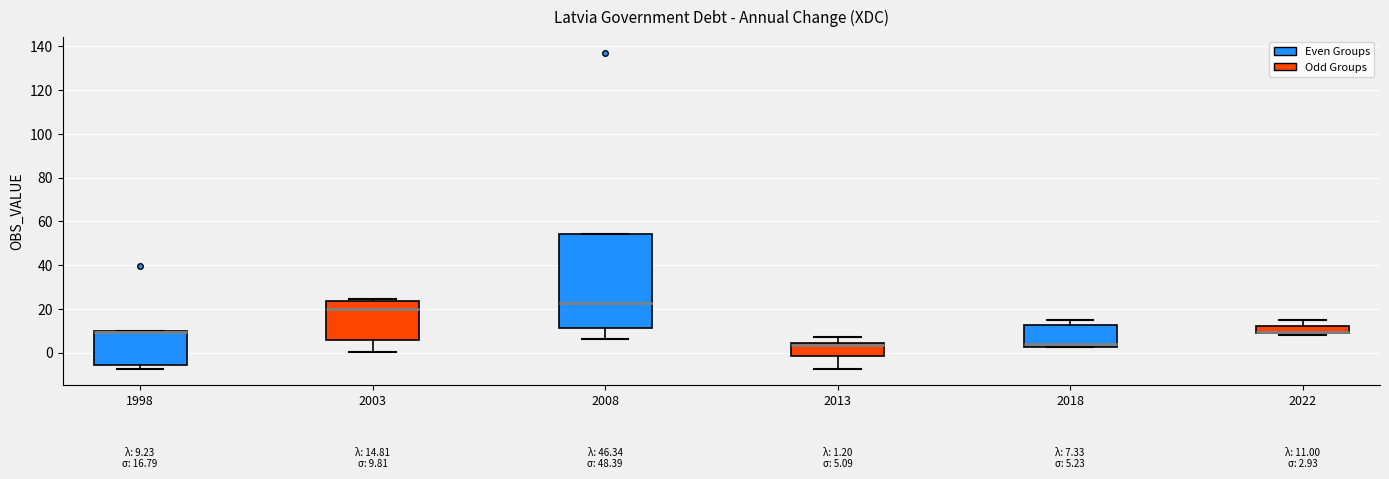

Which box is the tallest, from its lower edge to its upper edge?

2008